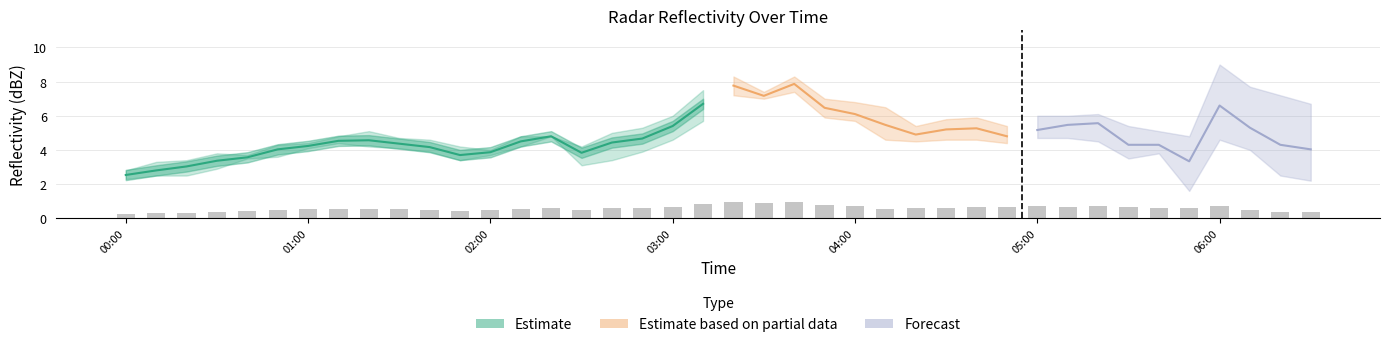

Between 2008/06/17 01:30 and 2008/06/17 04:50, which is larger?

2008/06/17 04:50